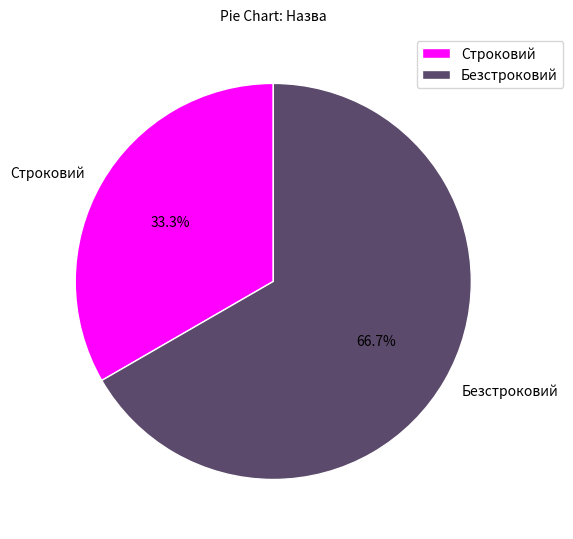

To the nearest percent, what portion does Безстроковий represent?

67%